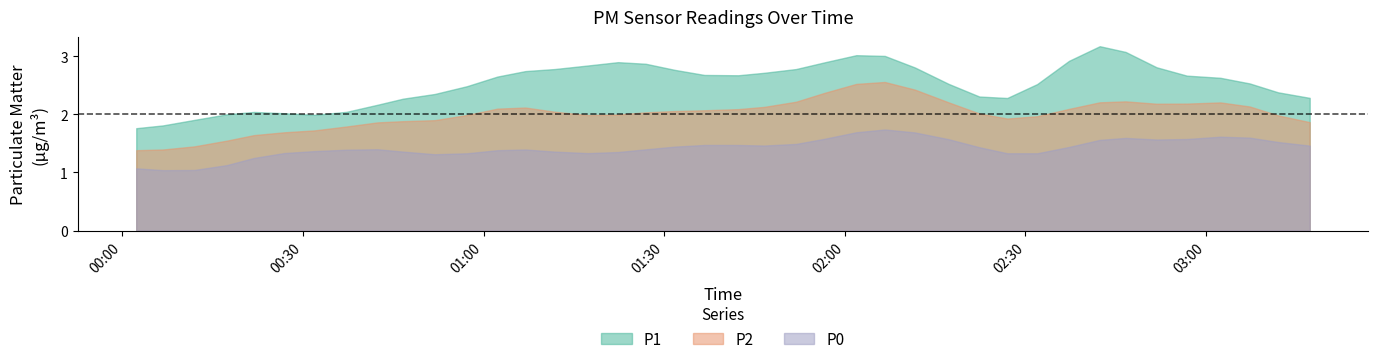

True or false: P0 and P1 intersect in this chart.

False